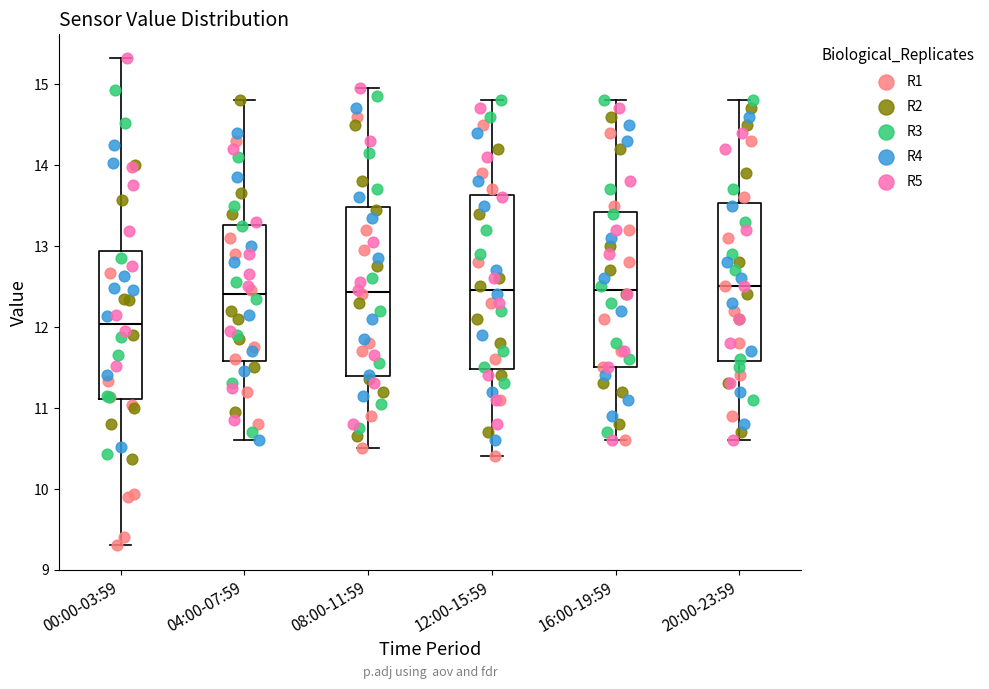

Where does the upper whisker of the box for 00:00-03:59 end on the y-axis? The values are not printed on the chart, so give them approximately, as read against the axis.

15.3